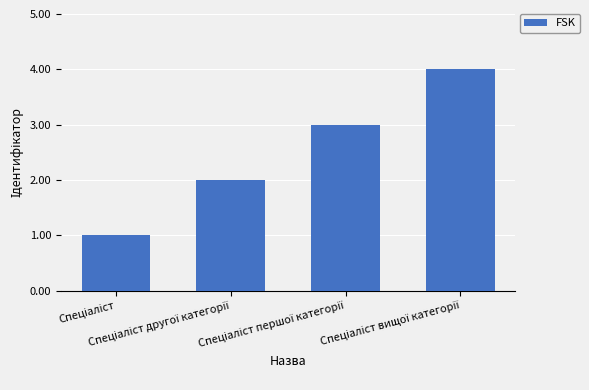

What is the smallest value displayed?

1